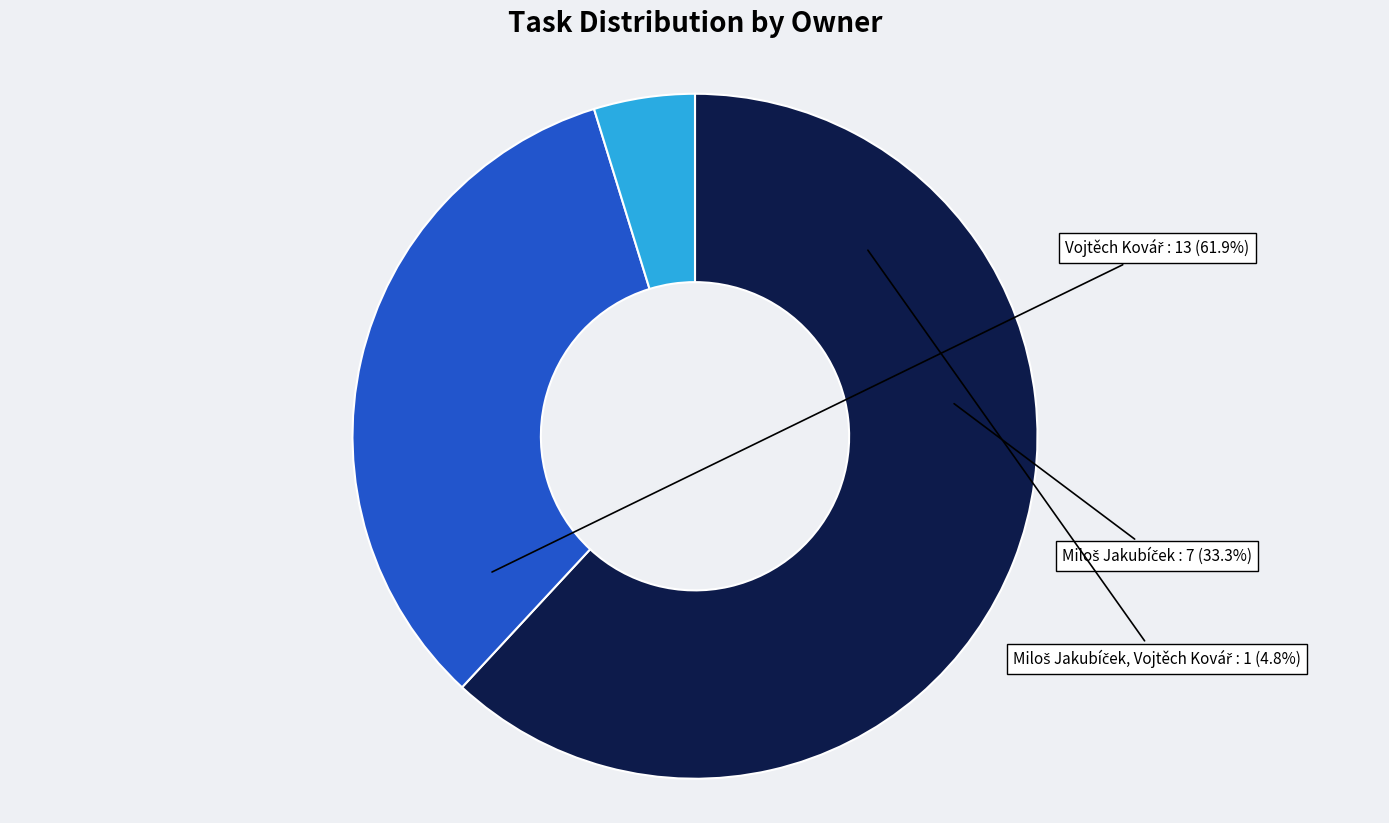

Does any single category account for the majority?

Yes